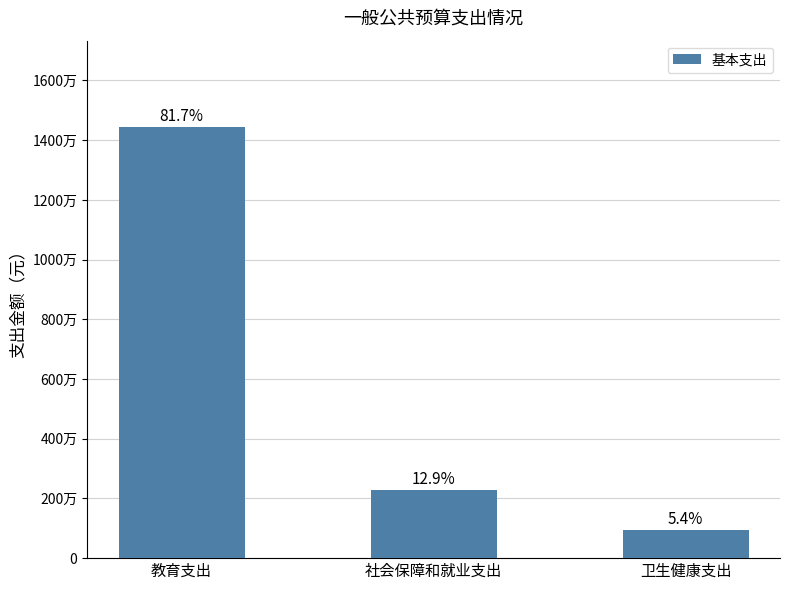

How many series are shown in this chart?

1